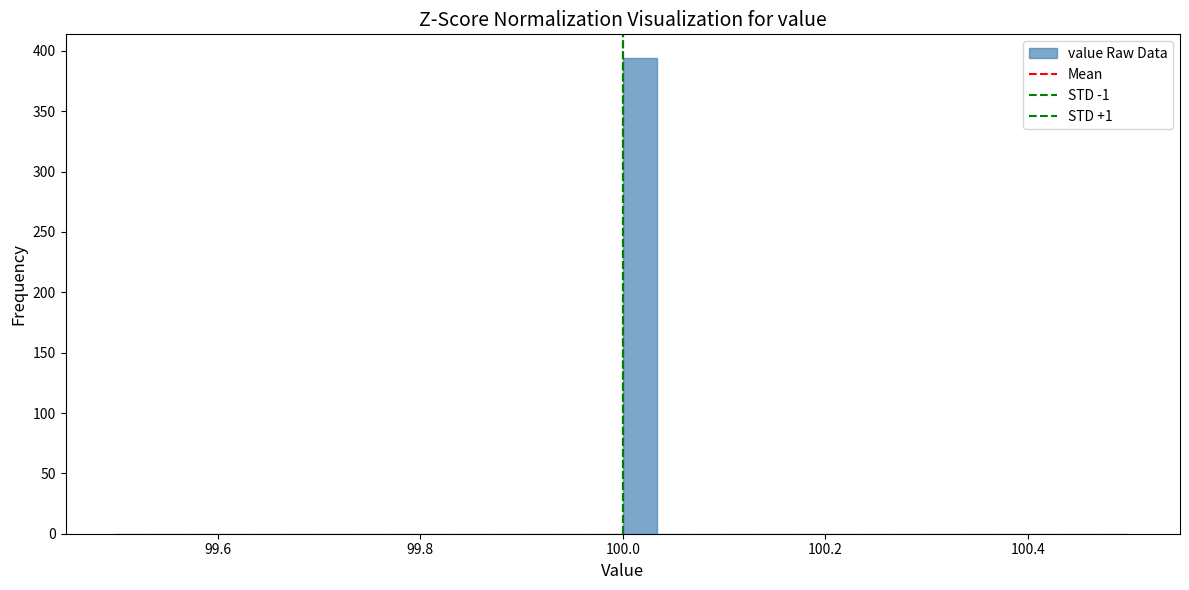

Around what value on the x-axis is the tallest bar? Give the approximate position of its centre, as read against the axis.

100.02